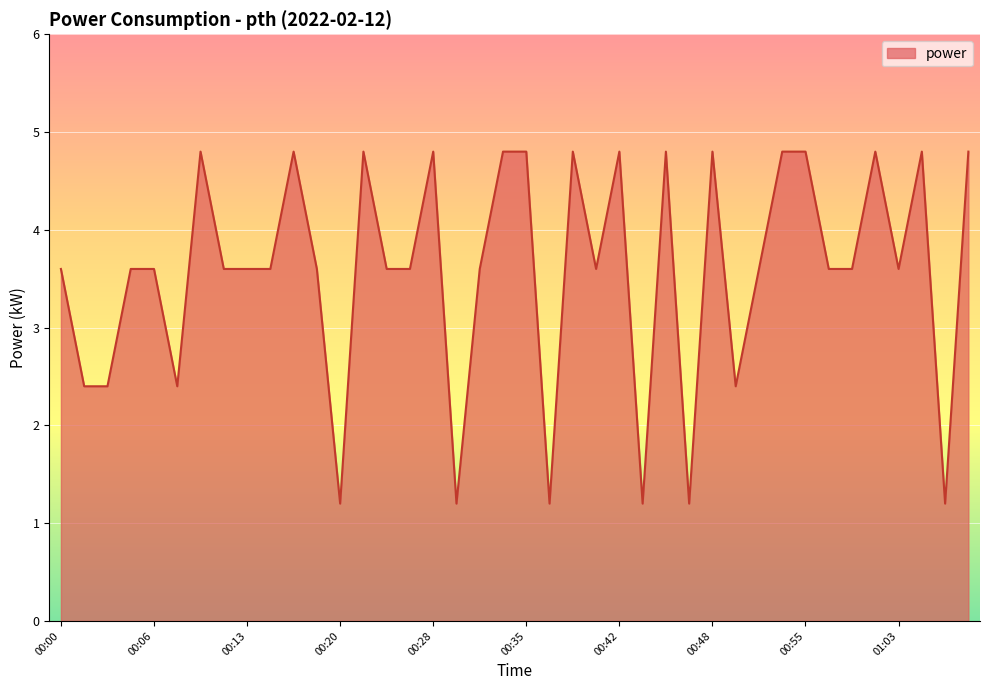

What is the maximum value shown in the chart?

4.8